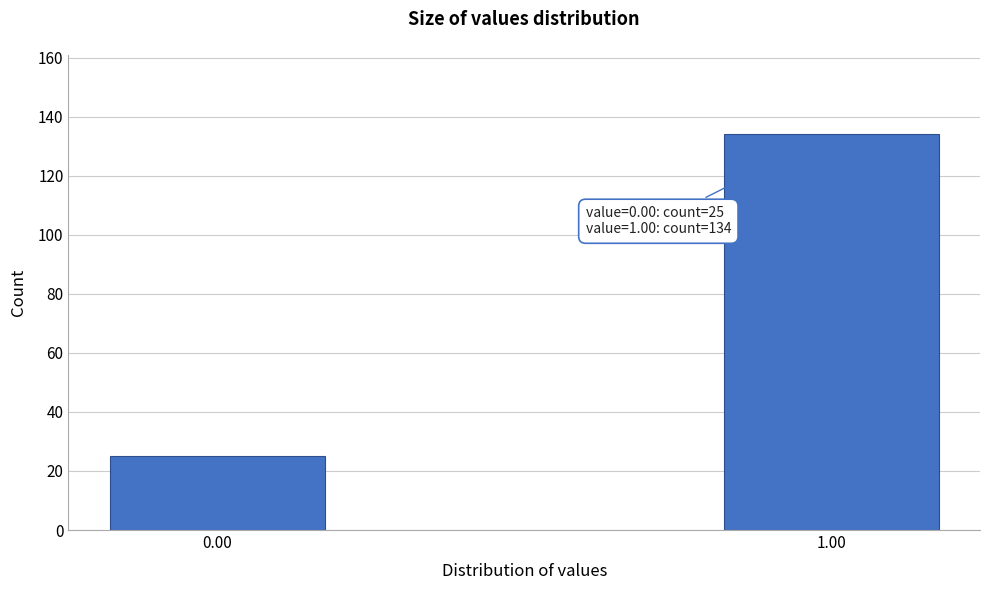

Reading left to right, transcribe all the data shown in this chart.

0.00=25	1.00=134